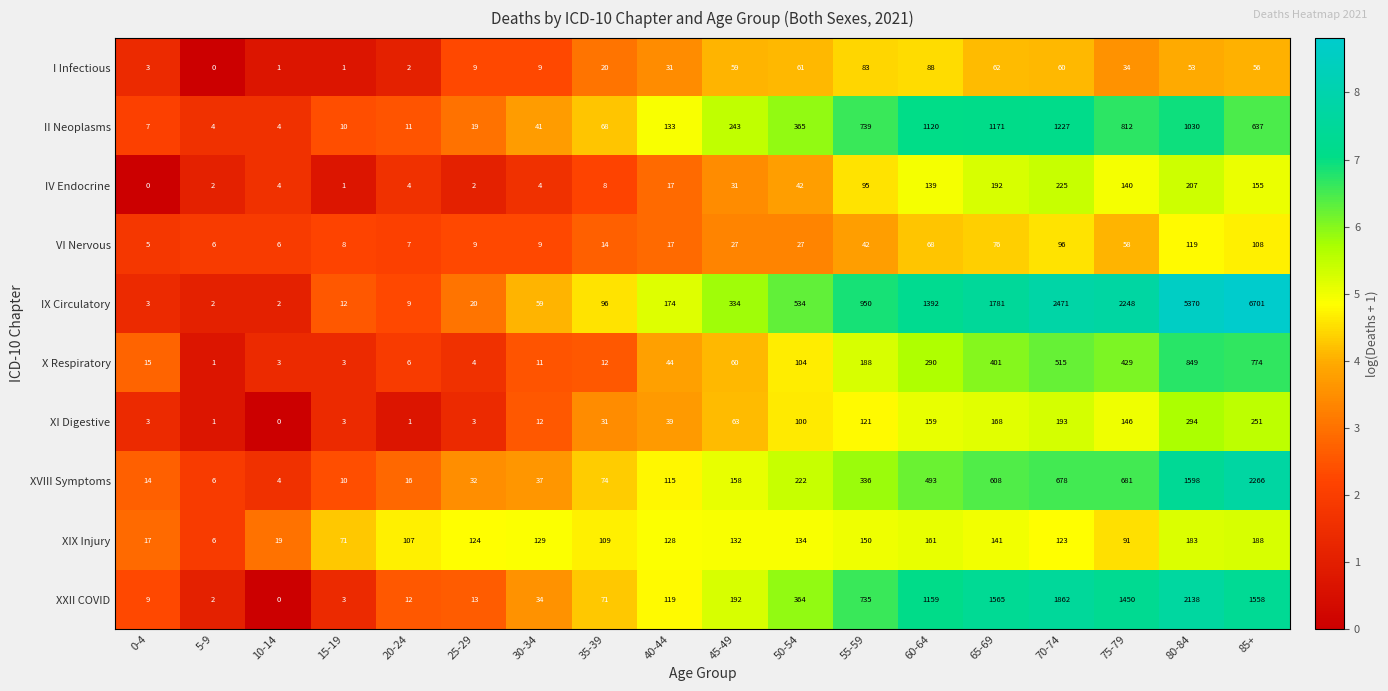

What is the maximum value shown in the chart?

6701